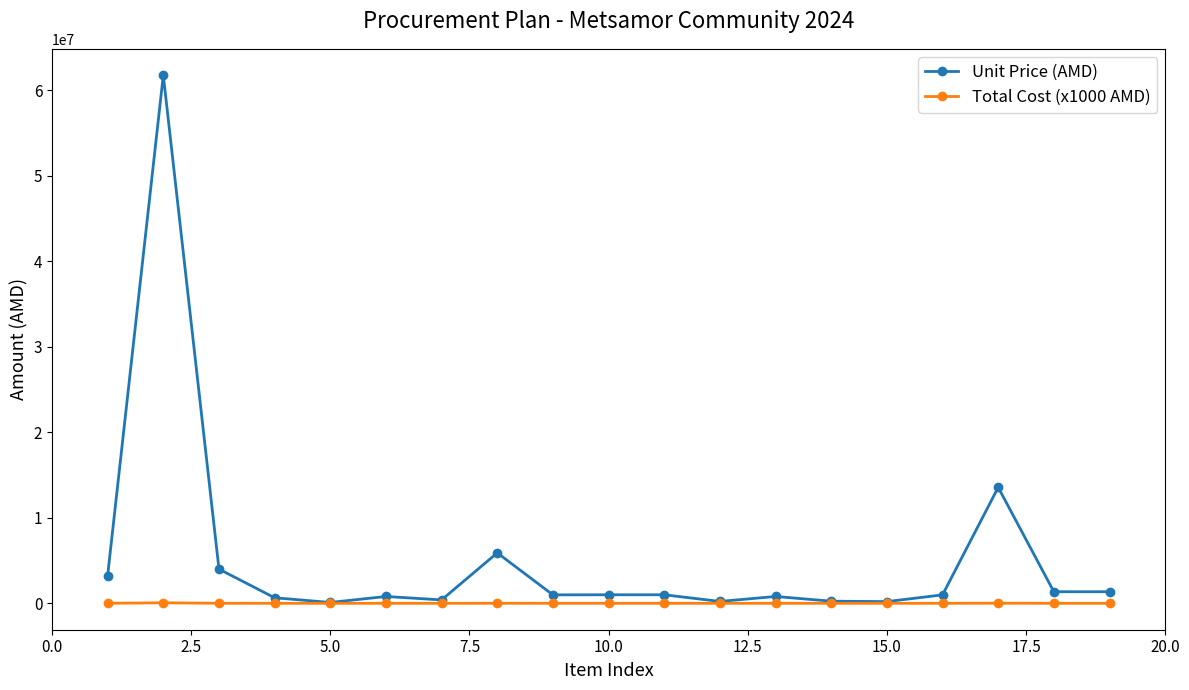

Which series has the widest spread of values?

Unit Price (AMD)